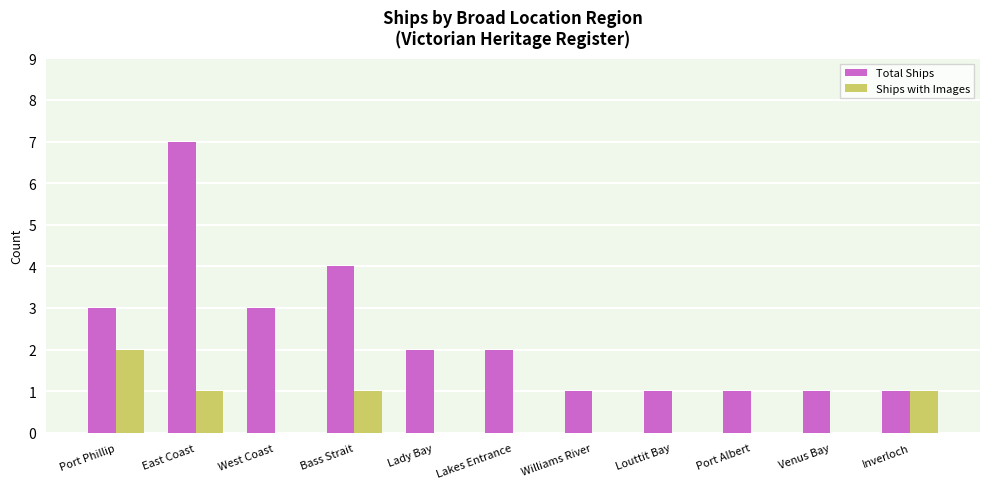

Which series has the widest spread of values?

Total Ships